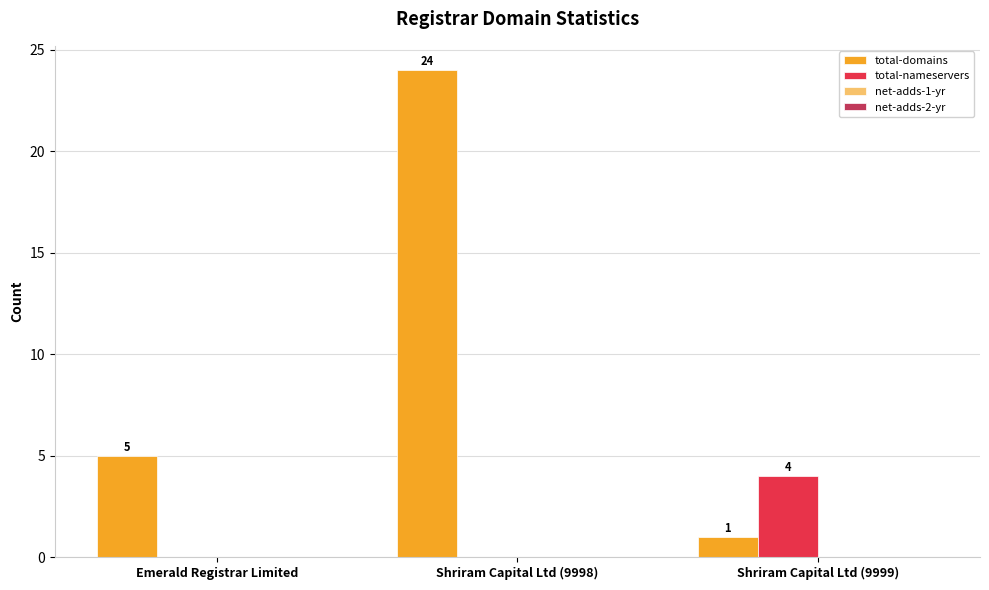

Is it true that total-domains equals 24 at Shriram Capital Ltd (9998)?

True